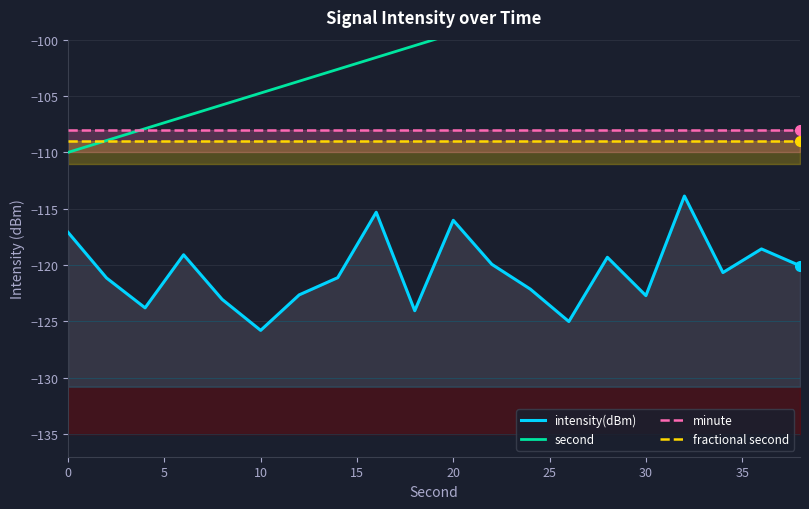

What is the maximum value shown in the chart?

-90.0